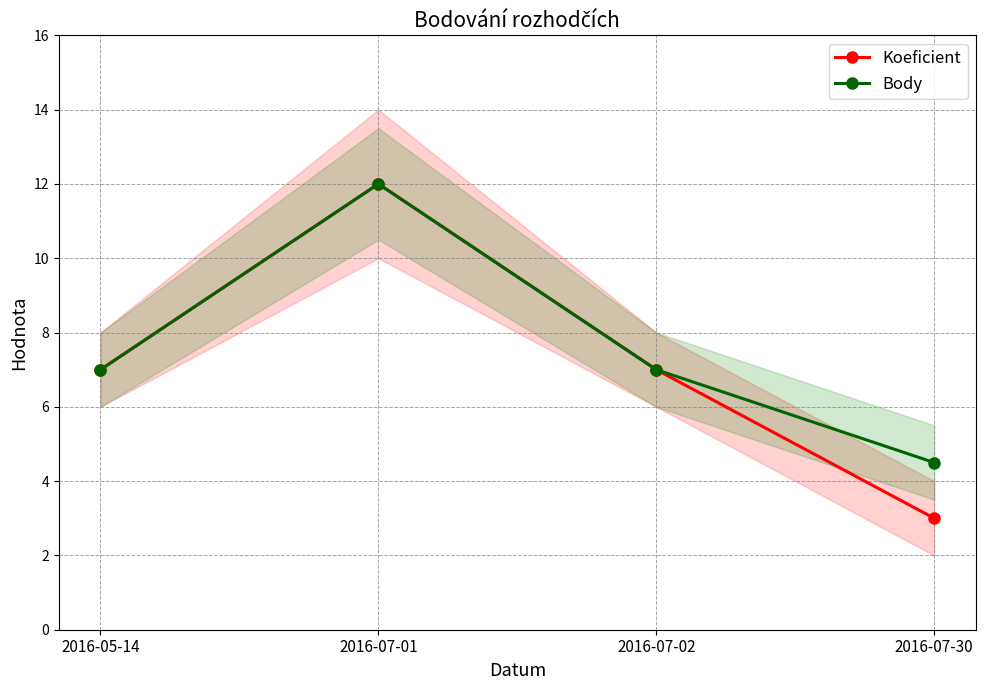

Does the chart have visible grid lines?

Yes